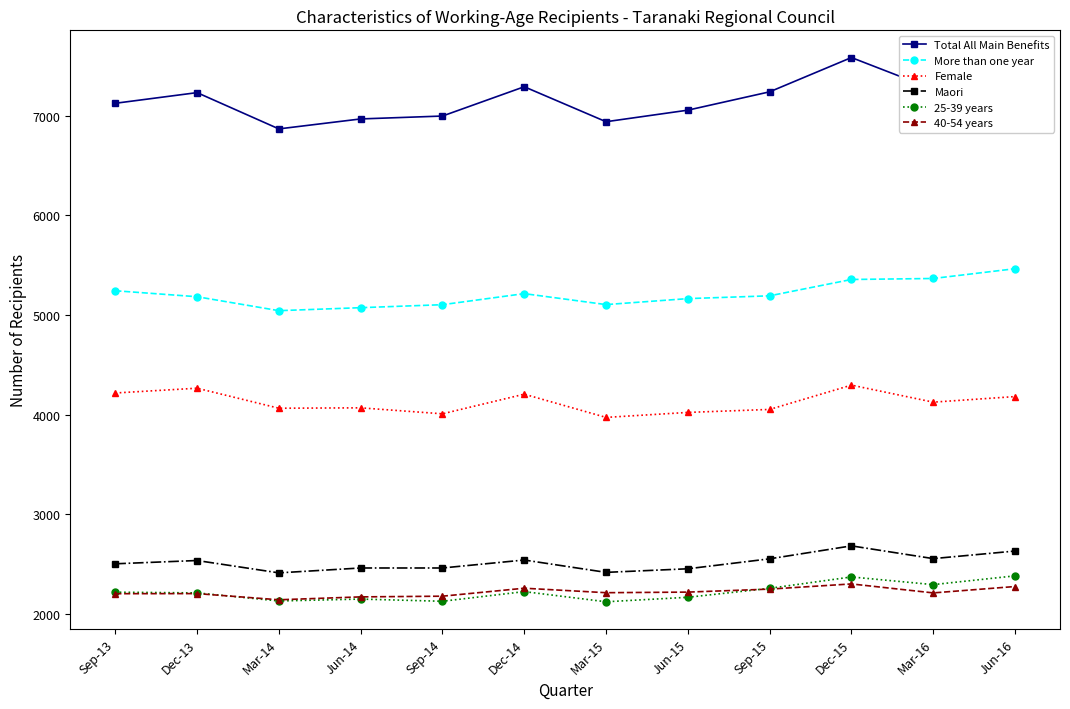

True or false: Maori has more than 1 interior local peaks.

True